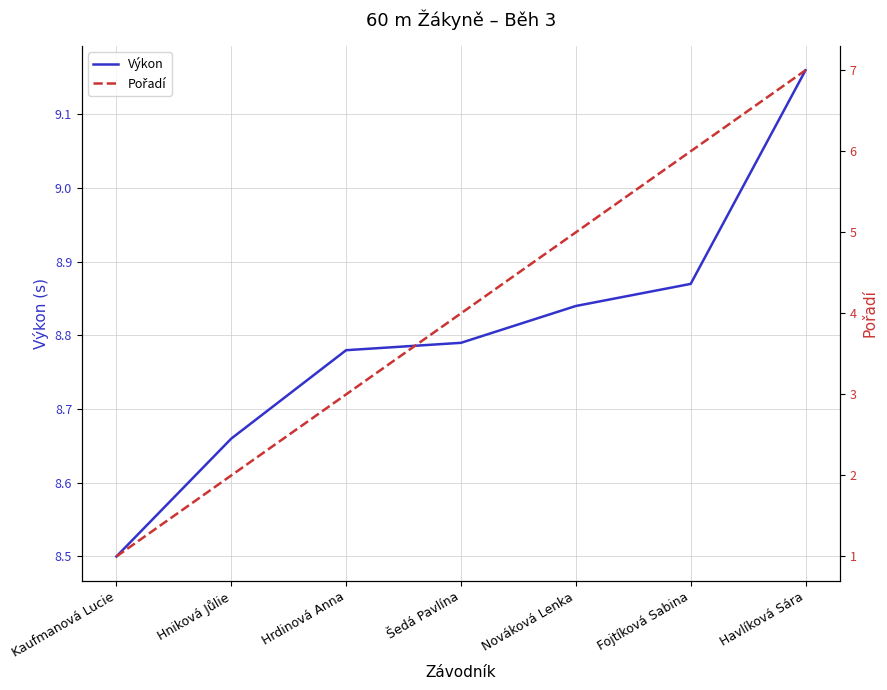

Which series has the largest range (max minus min)?

Pořadí